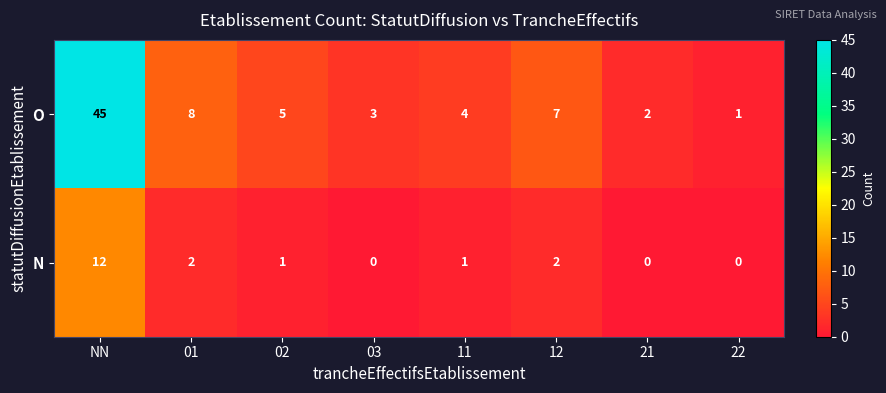

Reading right to left, list all the values displayed in this chart.

O: 1	2	7	4	3	5	8	45
N: 0	0	2	1	0	1	2	12